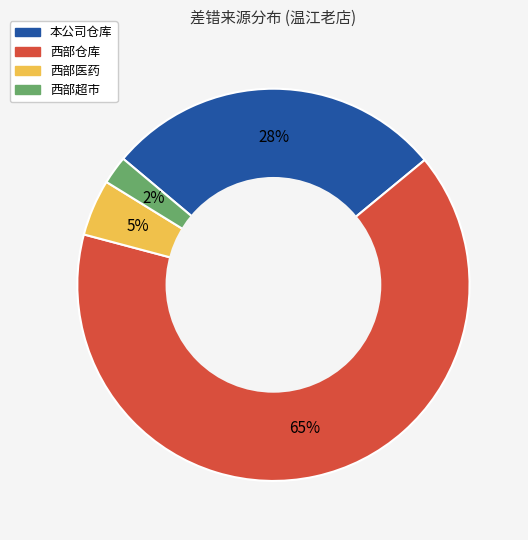

The 西部仓库 slice represents 65% of the pie. True or false?

True